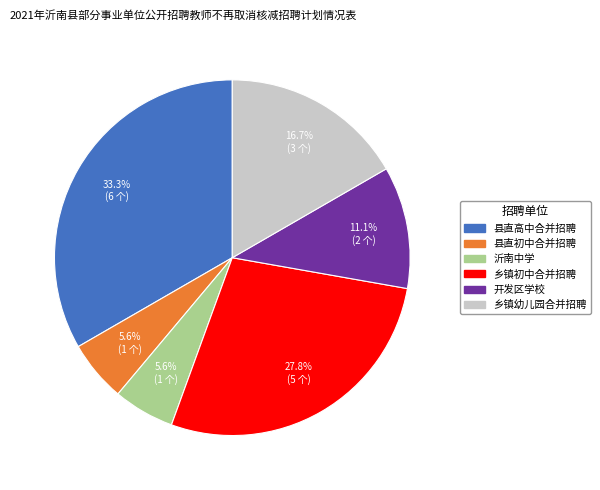

Count the number of slices in the pie.

6